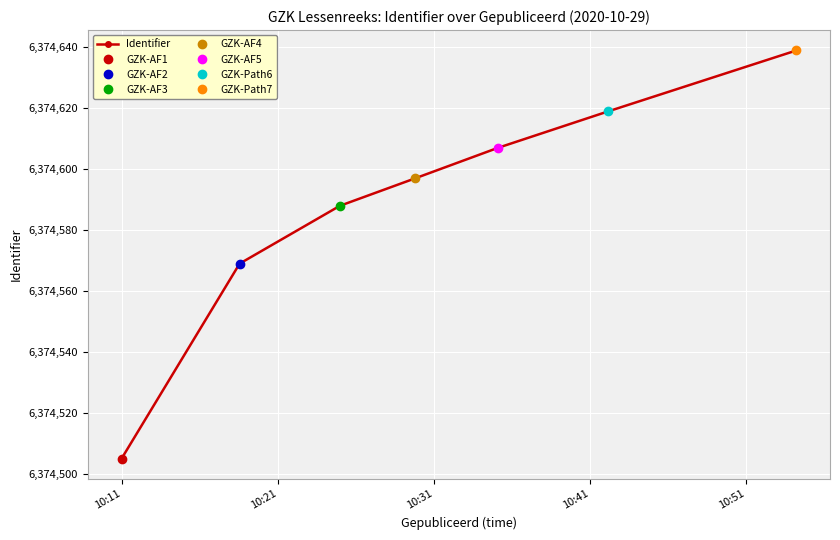

How many lines are shown in the chart?

1